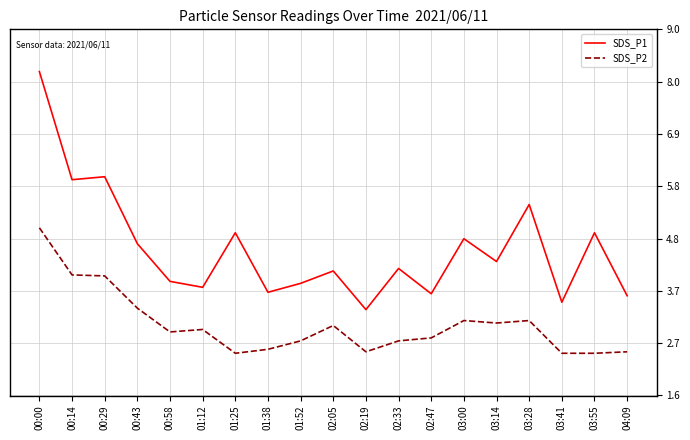

What position from the right is 01:12?

14